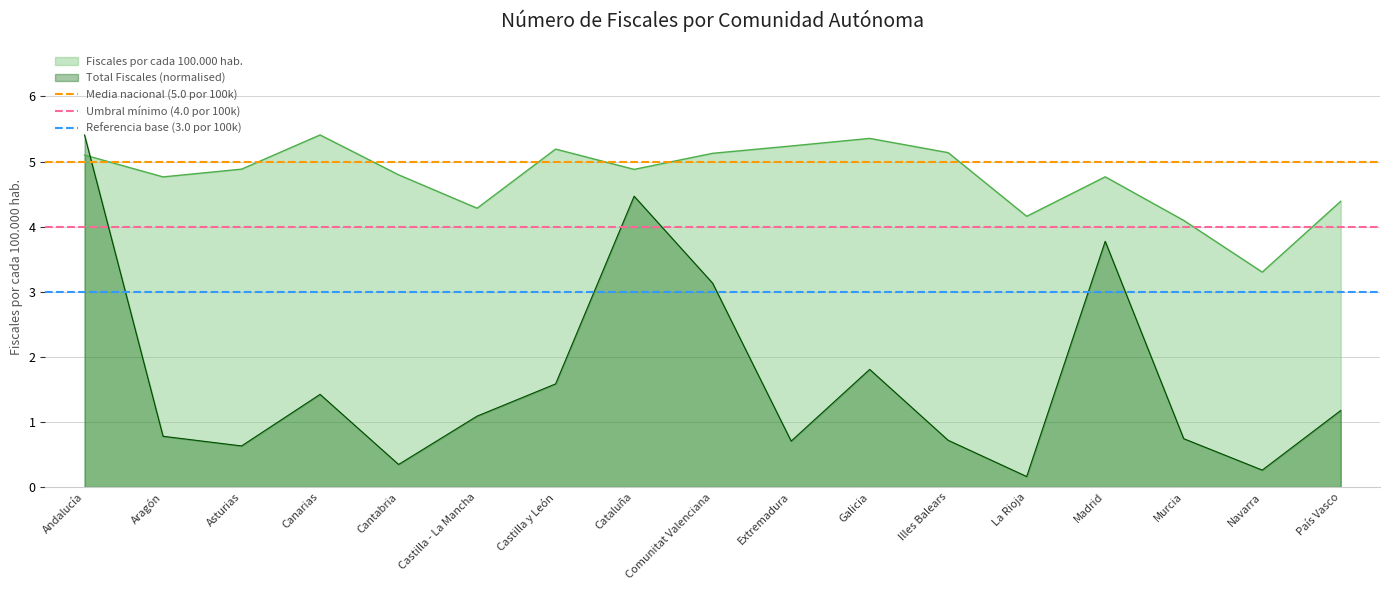

At which label does Total Fiscales (normalised) first exceed 1?

Andalucía